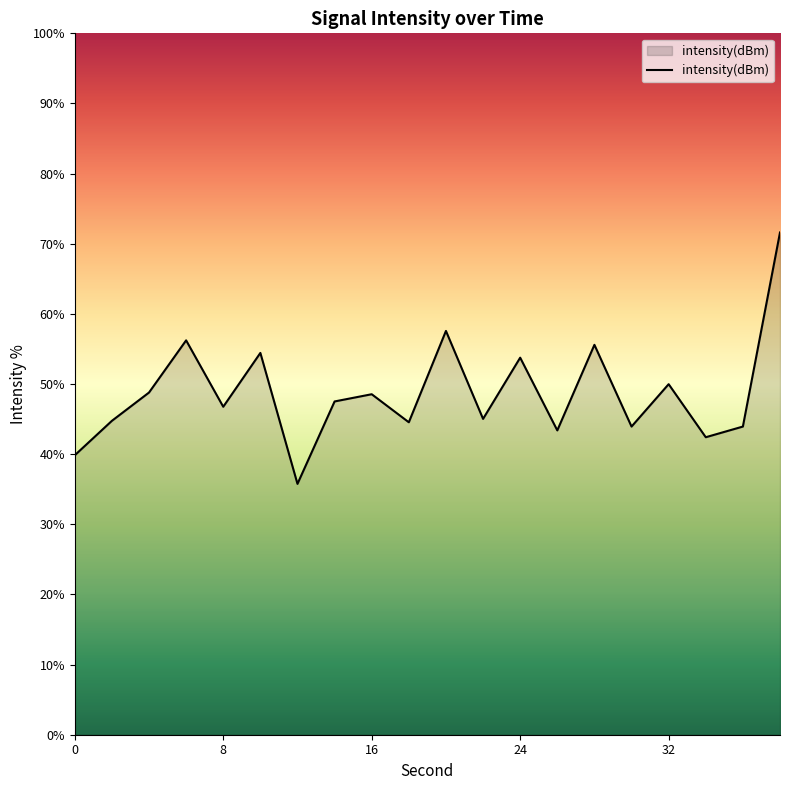

What is the minimum value shown in the chart?

35.8